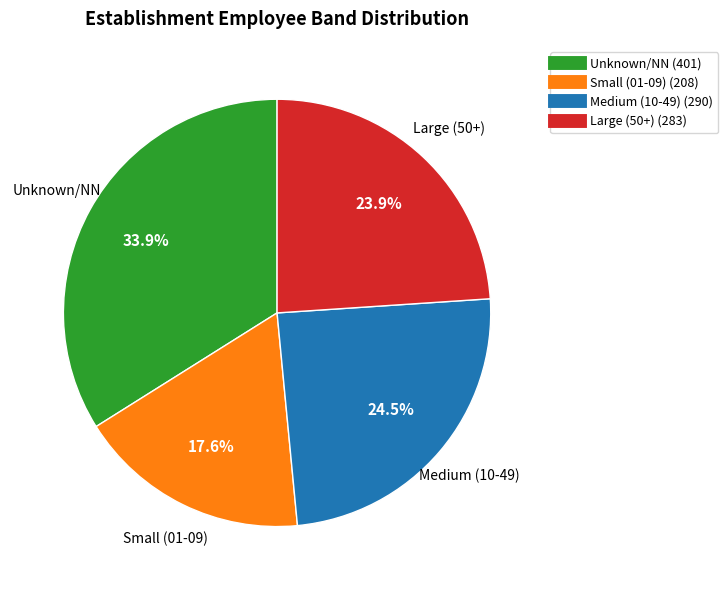

Is there a majority slice in this chart?

No